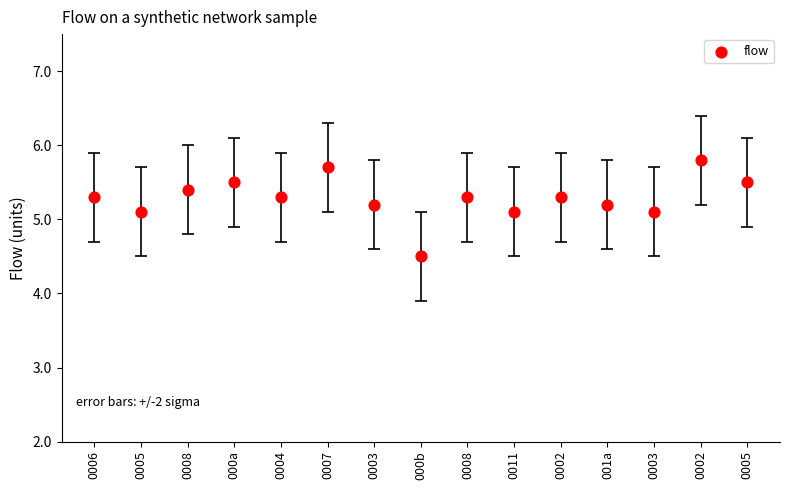

What is the range of Y values (max minus min)?

1.3